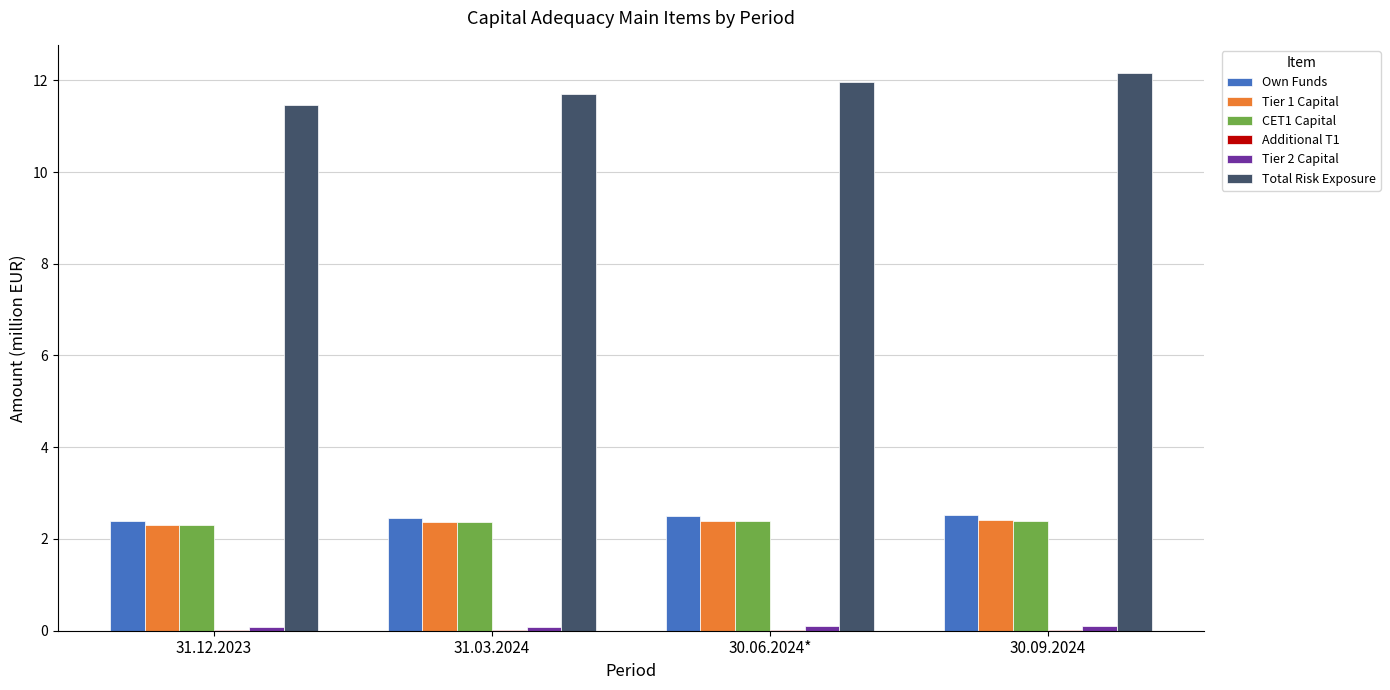

True or false: Total Risk Exposure has a value of 17.0 at 30.09.2024.

False